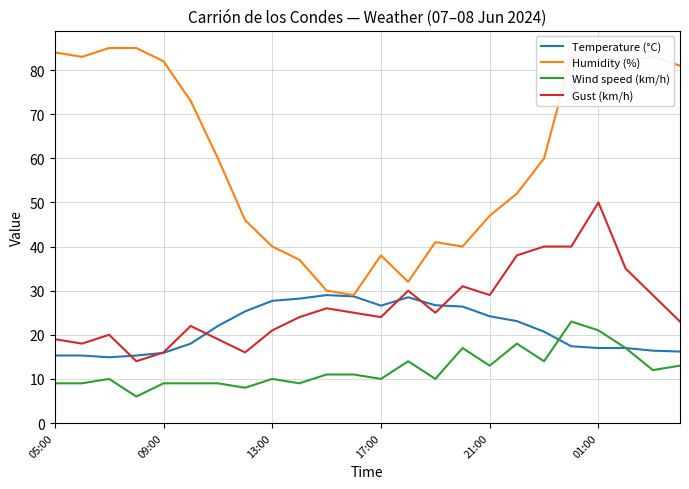

How many lines are shown in the chart?

4